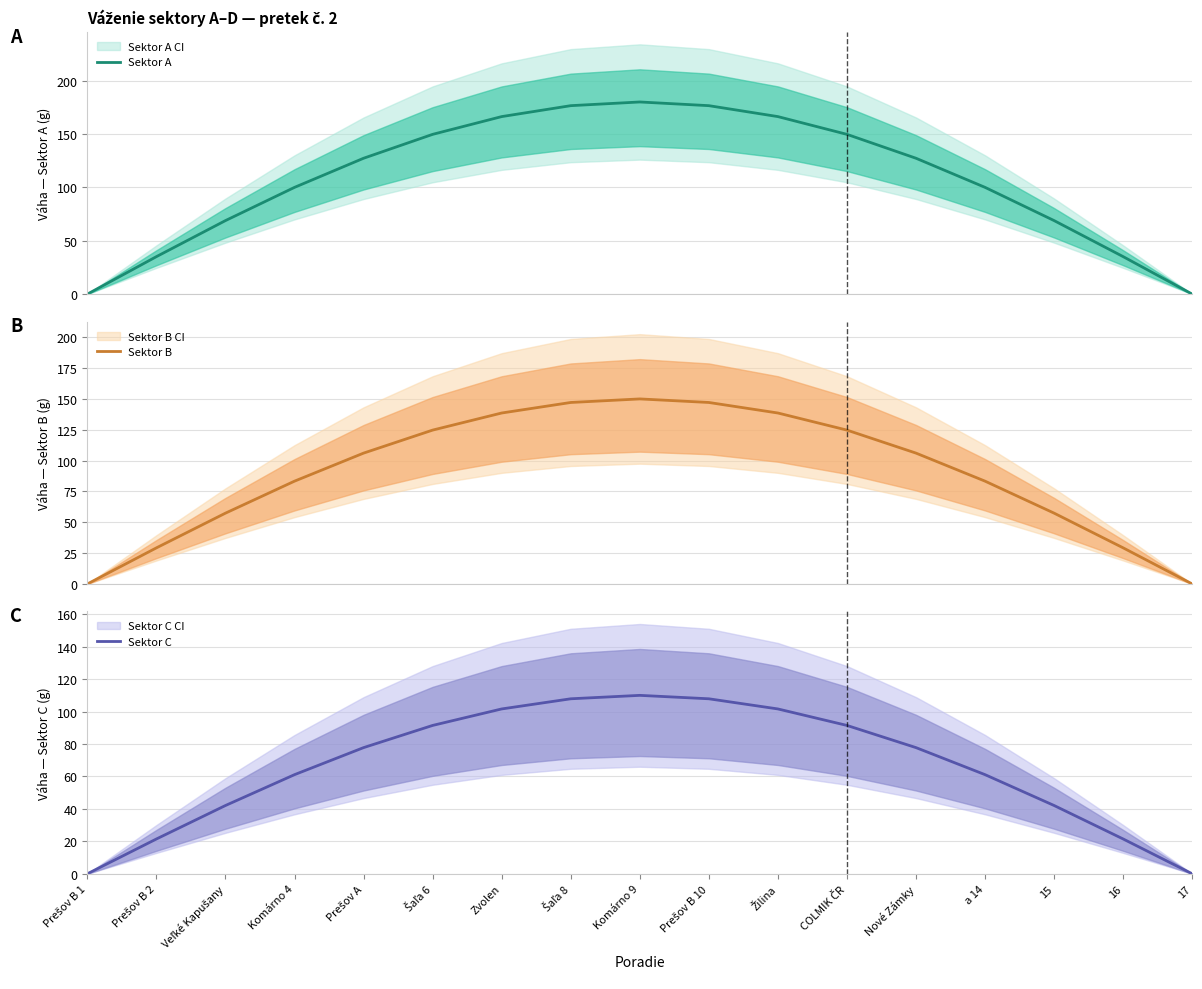

What position from the right is Komárno 4?

14